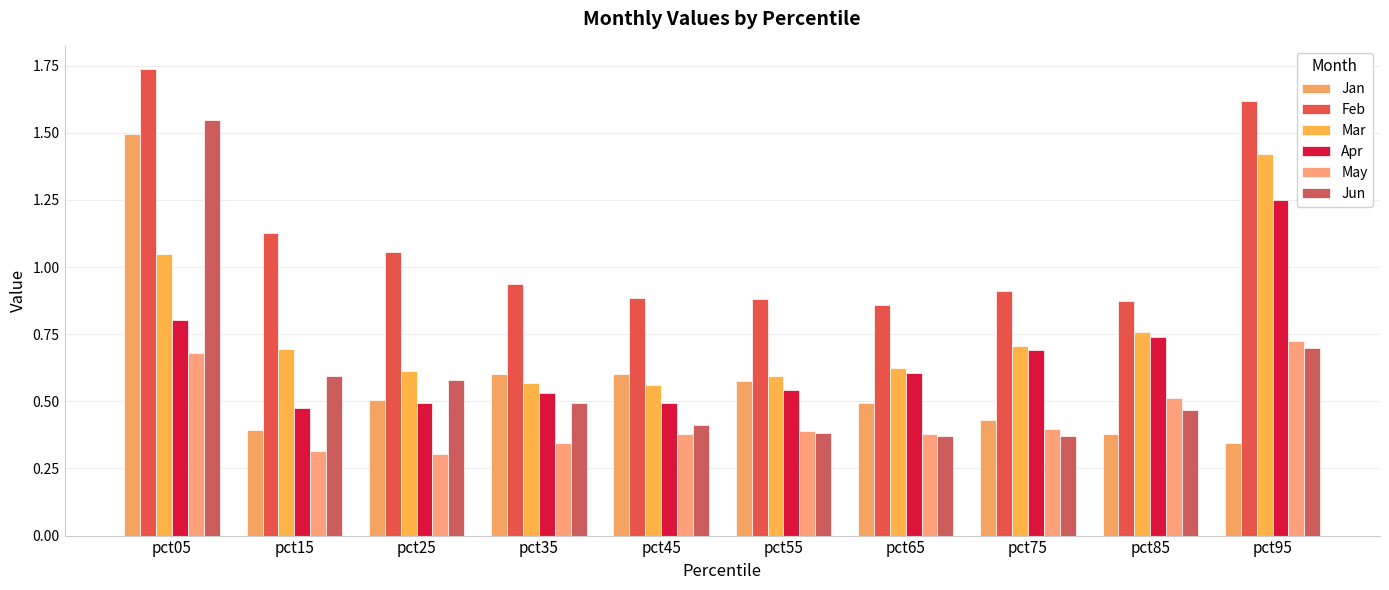

Does the chart contain any negative values?

No